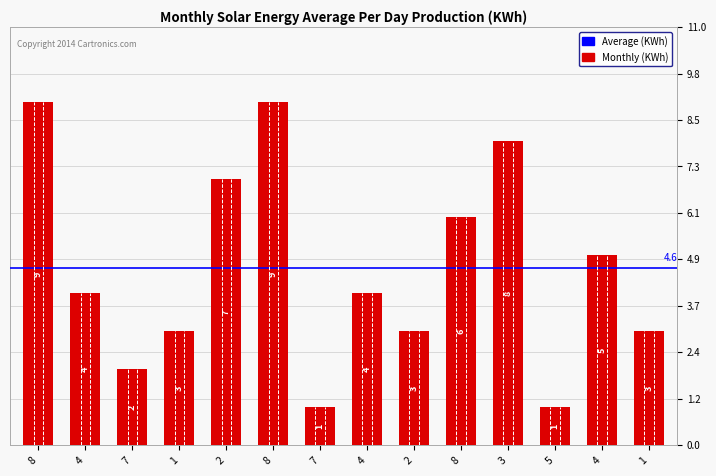

What is the greatest value displayed?

9